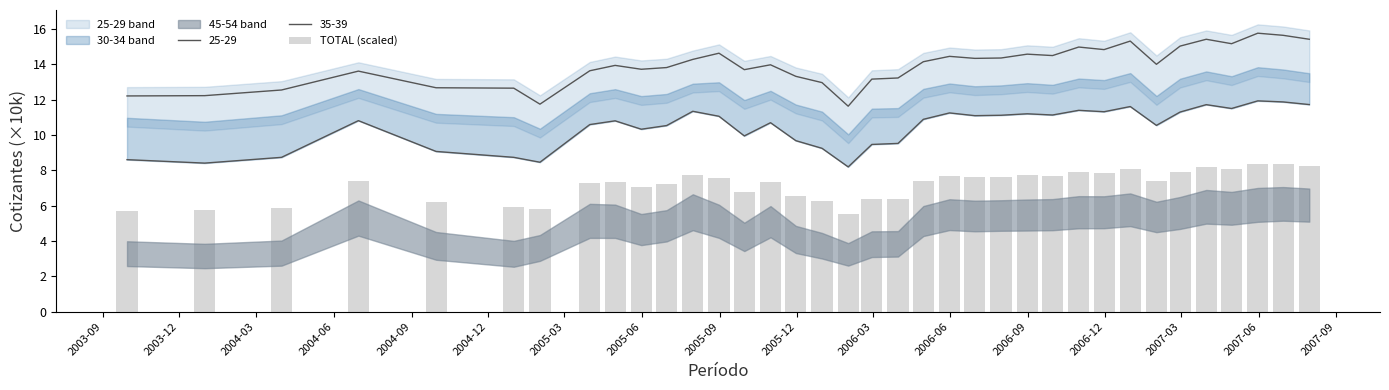

Is it true that the value at 2007-06 is 8.4?

True